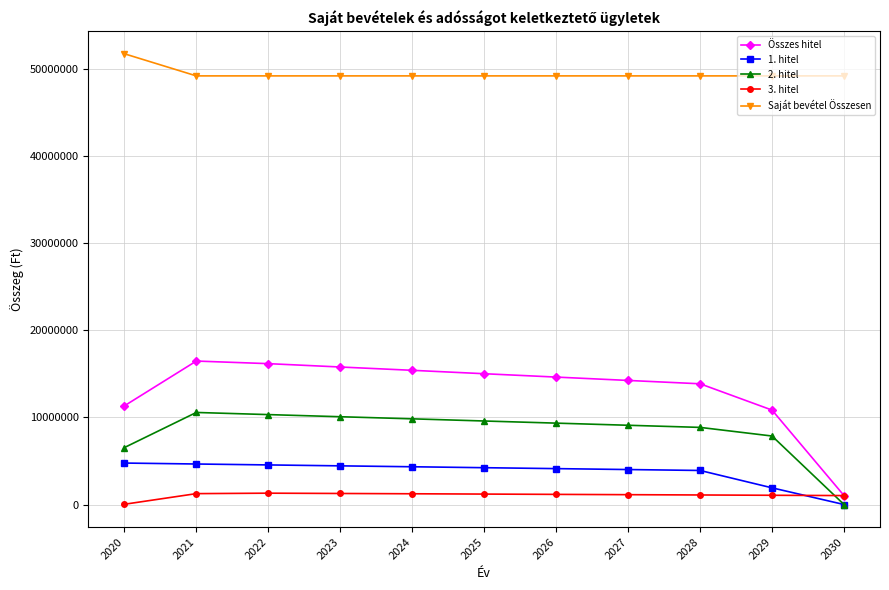

What is the difference between the maximum and minimum values in the 2. hitel series?

10558132